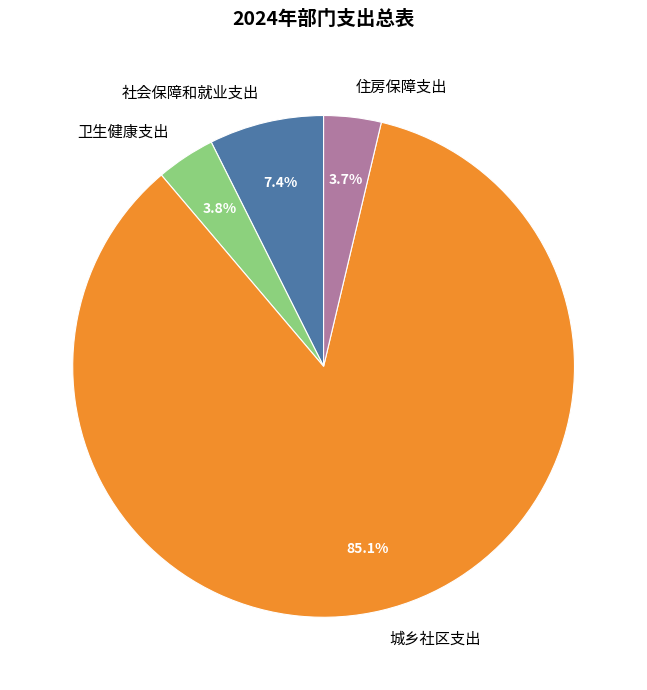

Does any single category account for the majority?

Yes